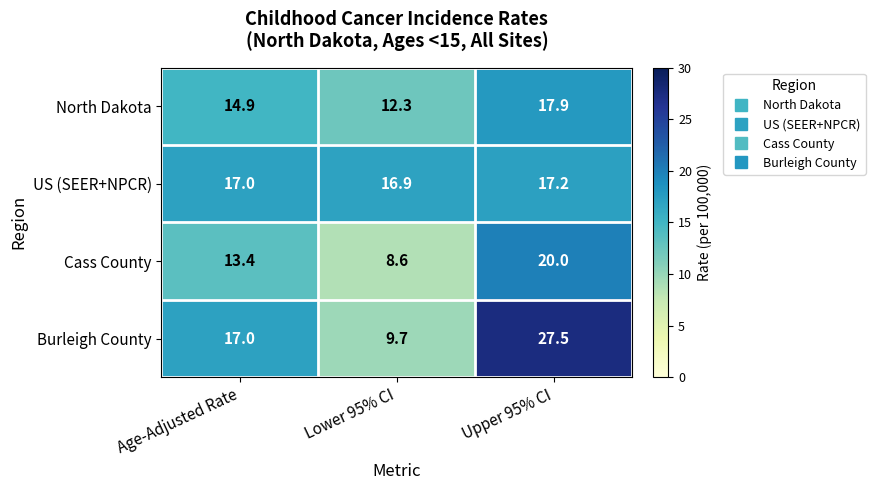

The value of Cass County at Lower 95% CI is 5.7. True or false?

False